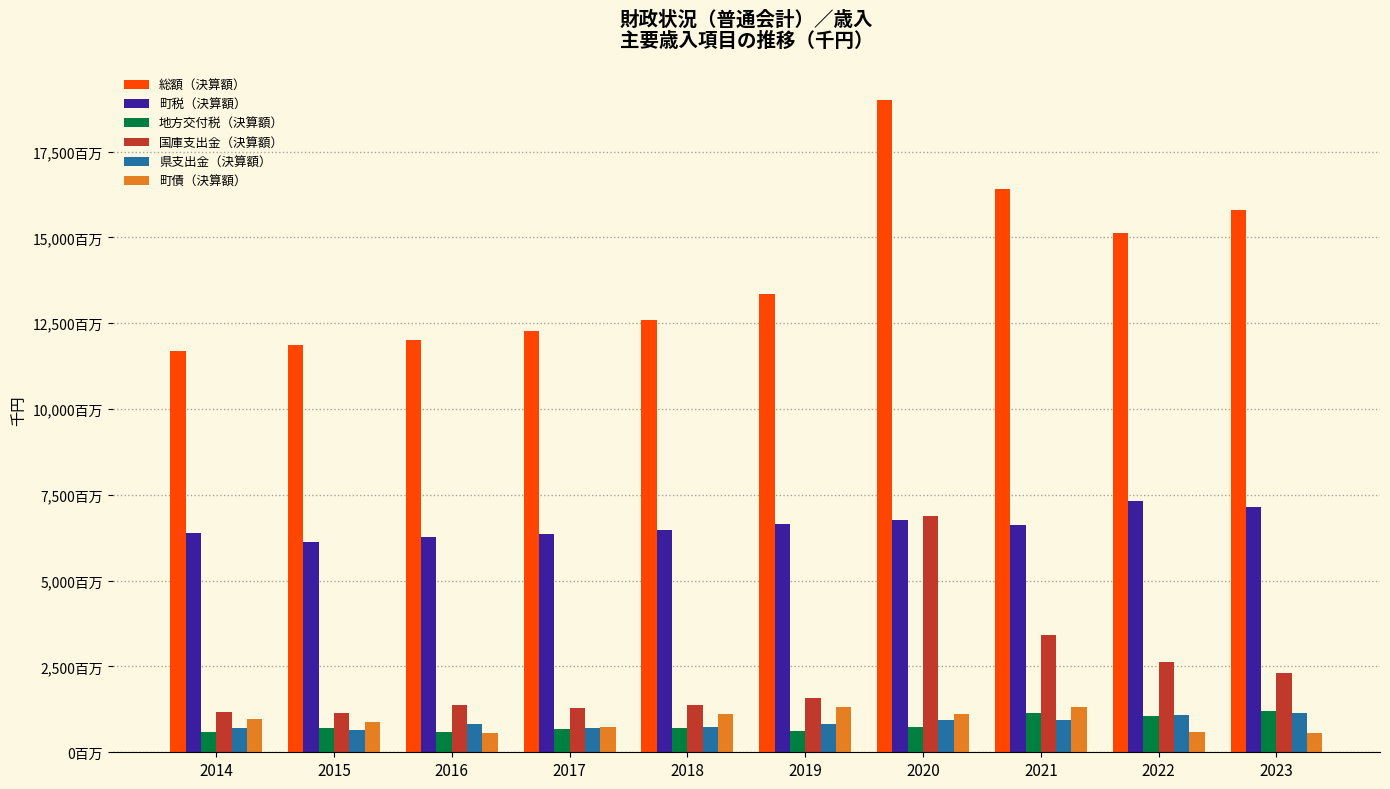

What are all the series names shown in the legend?

総額（決算額）, 町税（決算額）, 地方交付税（決算額）, 国庫支出金（決算額）, 県支出金（決算額）, 町債（決算額）